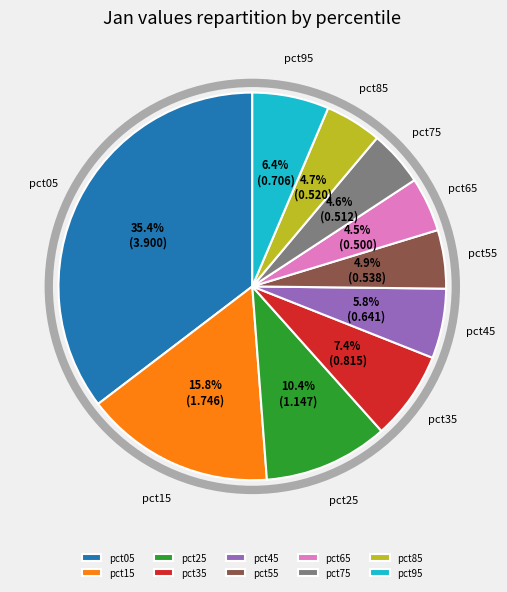

Is the sum of pct35 and pct75 greater than half?

No